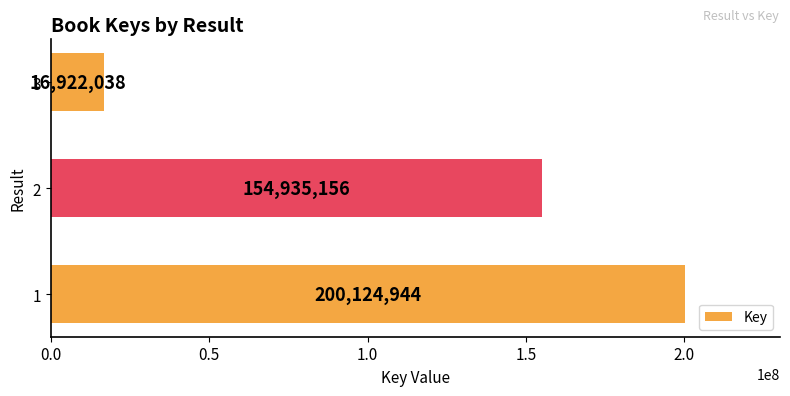

The value at 1 is 286060458. True or false?

False